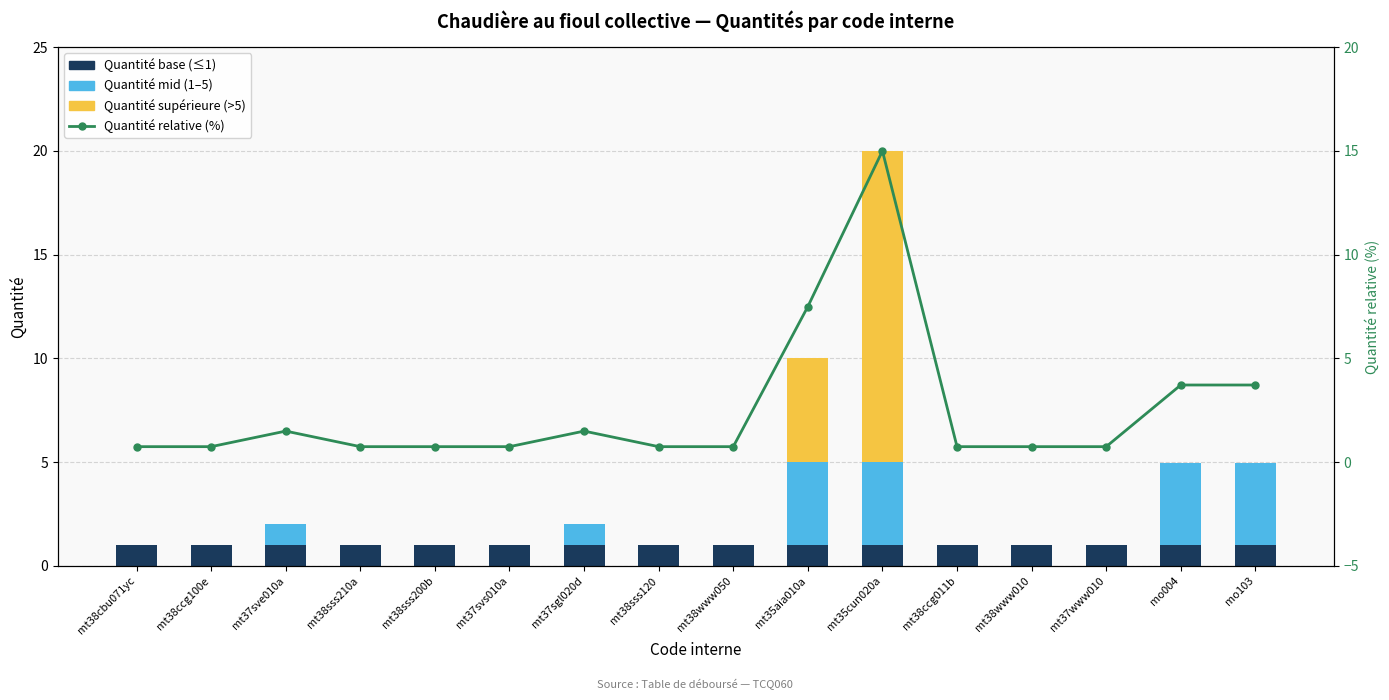

List the series in order of their peak value, lowest first.

Quantité base (≤1), Quantité mid (1–5), Quantité supérieure (>5), Quantité relative (%)